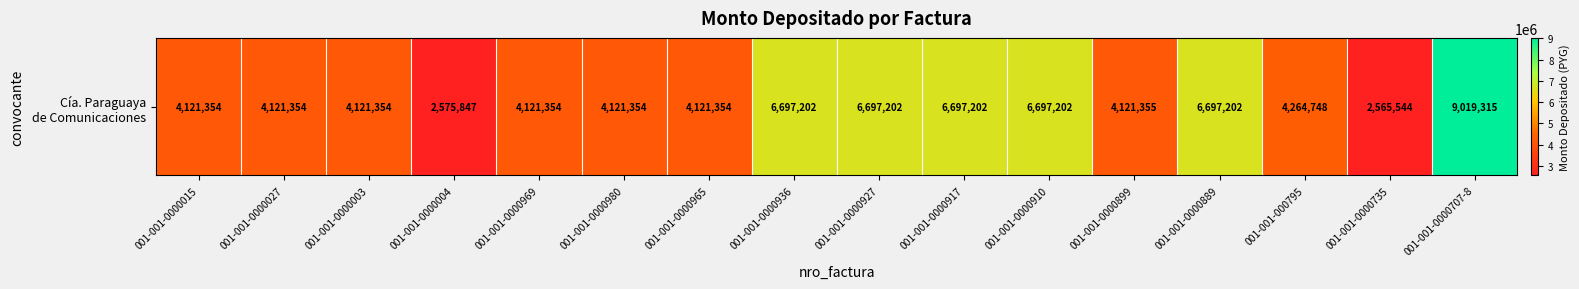

Read the value at 001-001-0000027, to the nearest 100.

4121400